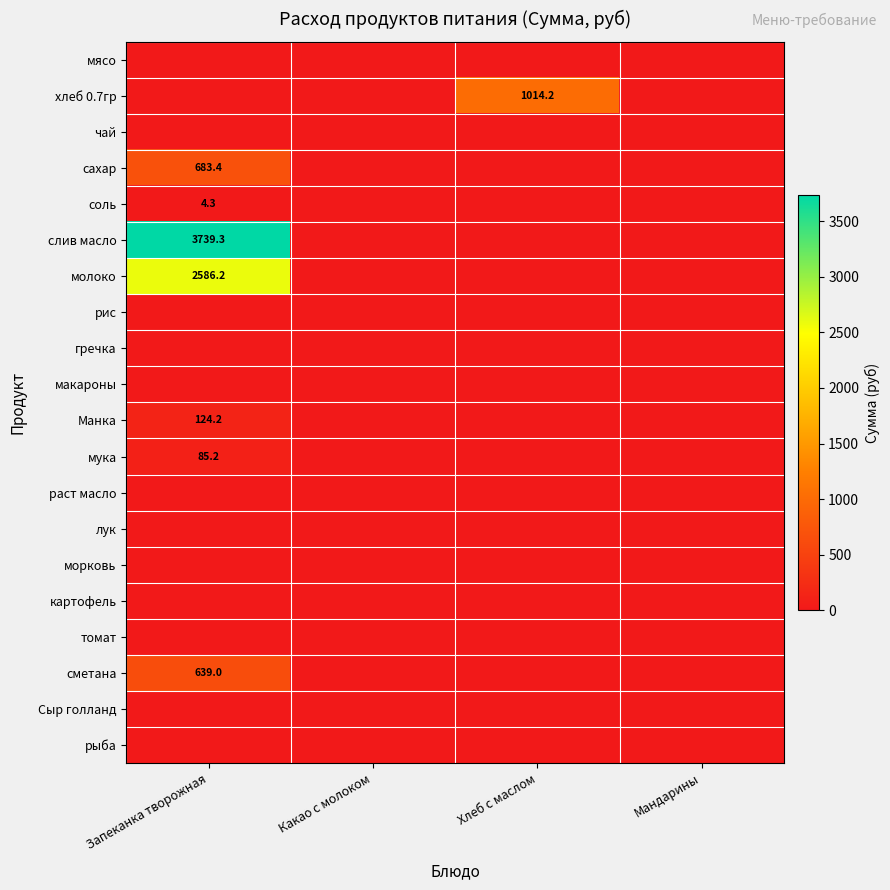

The value of чай at Мандарины is 0.0. True or false?

True